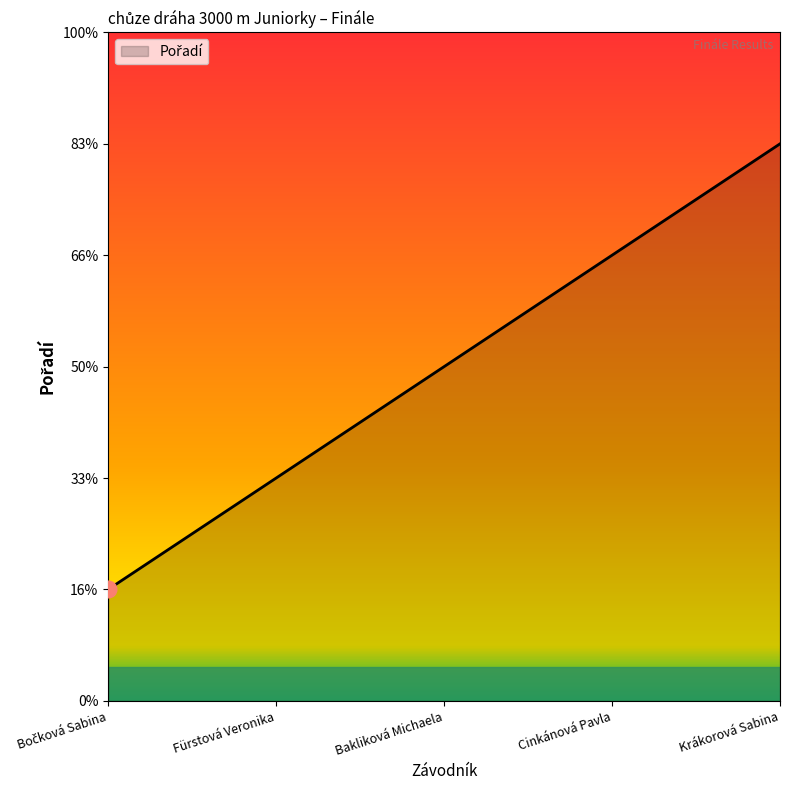

Does the chart display data point markers on the line(s)?

No